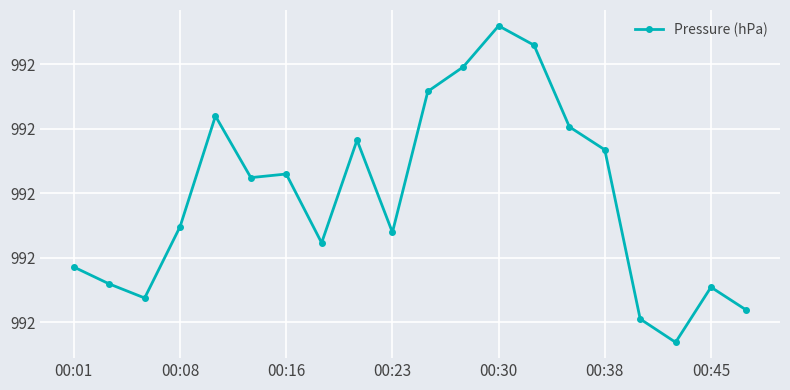

How many lines are shown in the chart?

1